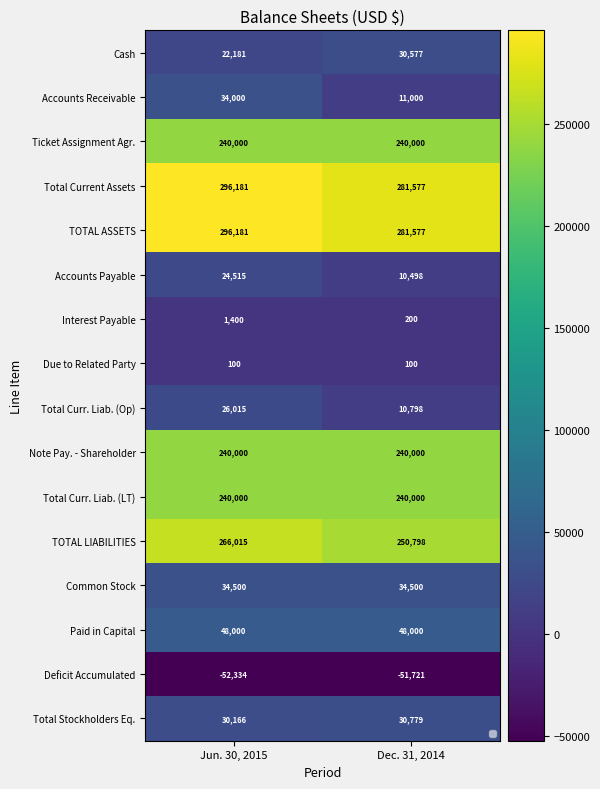

What is the sum of the TOTAL ASSETS values at Dec. 31, 2014 and Jun. 30, 2015?

577758